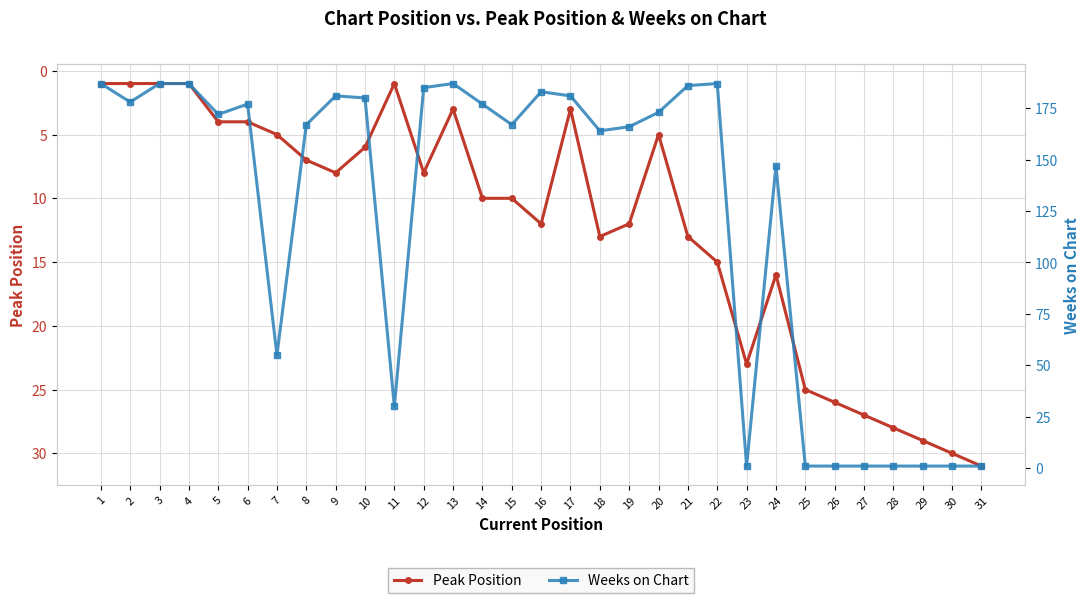

Reading right to left, extract all data points from this chart.

Peak Position: 31=31	30=30	29=29	28=28	27=27	26=26	25=25	24=16	23=23	22=15	21=13	20=5	19=12	18=13	17=3	16=12	15=10	14=10	13=3	12=8	11=1	10=6	9=8	8=7	7=5	6=4	5=4	4=1	3=1	2=1	1=1
Weeks on Chart: 31=1	30=1	29=1	28=1	27=1	26=1	25=1	24=147	23=1	22=187	21=186	20=173	19=166	18=164	17=181	16=183	15=167	14=177	13=187	12=185	11=30	10=180	9=181	8=167	7=55	6=177	5=172	4=187	3=187	2=178	1=187